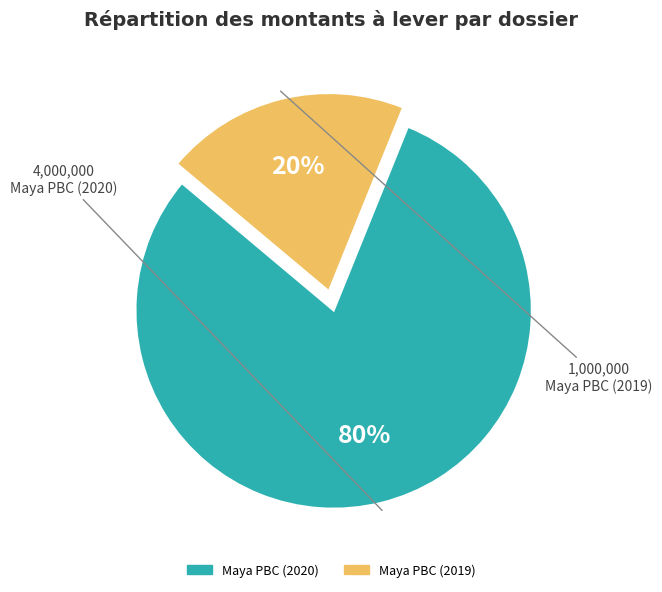

To the nearest percent, what is the average slice percentage?

50%